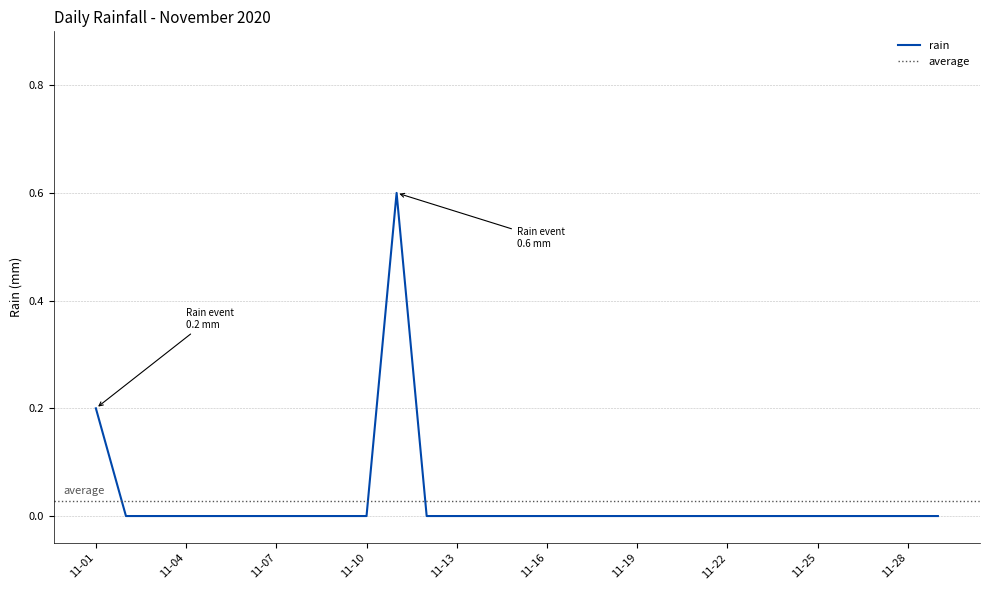

Where is the first local maximum?

2020-11-11